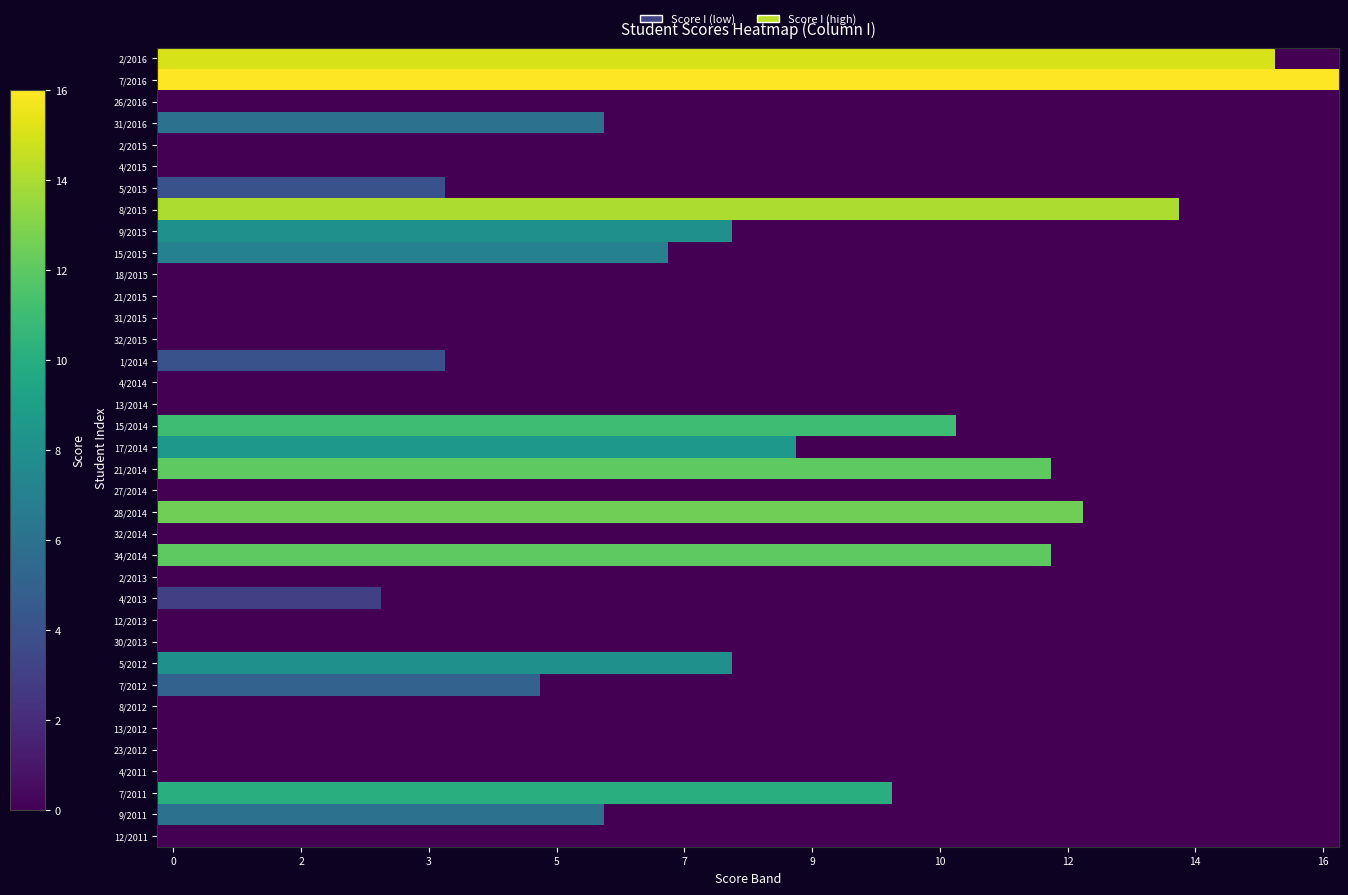

Reading right to left, extract all data points from this chart.

2/2016: 0.0	0.0	15.0	15.0	15.0	15.0	15.0	15.0	15.0	15.0	15.0	15.0	15.0	15.0	15.0	15.0	15.0	15.0	15.0	15.0	15.0	15.0	15.0	15.0	15.0	15.0	15.0	15.0	15.0	15.0	15.0	15.0	15.0	15.0	15.0	15.0	15.0
7/2016: 16.0	16.0	16.0	16.0	16.0	16.0	16.0	16.0	16.0	16.0	16.0	16.0	16.0	16.0	16.0	16.0	16.0	16.0	16.0	16.0	16.0	16.0	16.0	16.0	16.0	16.0	16.0	16.0	16.0	16.0	16.0	16.0	16.0	16.0	16.0	16.0	16.0
26/2016: 0.0	0.0	0.0	0.0	0.0	0.0	0.0	0.0	0.0	0.0	0.0	0.0	0.0	0.0	0.0	0.0	0.0	0.0	0.0	0.0	0.0	0.0	0.0	0.0	0.0	0.0	0.0	0.0	0.0	0.0	0.0	0.0	0.0	0.0	0.0	0.0	0.0
31/2016: 0.0	0.0	0.0	0.0	0.0	0.0	0.0	0.0	0.0	0.0	0.0	0.0	0.0	0.0	0.0	0.0	0.0	0.0	0.0	0.0	0.0	0.0	0.0	6.0	6.0	6.0	6.0	6.0	6.0	6.0	6.0	6.0	6.0	6.0	6.0	6.0	6.0
2/2015: 0.0	0.0	0.0	0.0	0.0	0.0	0.0	0.0	0.0	0.0	0.0	0.0	0.0	0.0	0.0	0.0	0.0	0.0	0.0	0.0	0.0	0.0	0.0	0.0	0.0	0.0	0.0	0.0	0.0	0.0	0.0	0.0	0.0	0.0	0.0	0.0	0.0
4/2015: 0.0	0.0	0.0	0.0	0.0	0.0	0.0	0.0	0.0	0.0	0.0	0.0	0.0	0.0	0.0	0.0	0.0	0.0	0.0	0.0	0.0	0.0	0.0	0.0	0.0	0.0	0.0	0.0	0.0	0.0	0.0	0.0	0.0	0.0	0.0	0.0	0.0
5/2015: 0.0	0.0	0.0	0.0	0.0	0.0	0.0	0.0	0.0	0.0	0.0	0.0	0.0	0.0	0.0	0.0	0.0	0.0	0.0	0.0	0.0	0.0	0.0	0.0	0.0	0.0	0.0	0.0	4.0	4.0	4.0	4.0	4.0	4.0	4.0	4.0	4.0
8/2015: 0.0	0.0	0.0	0.0	0.0	14.0	14.0	14.0	14.0	14.0	14.0	14.0	14.0	14.0	14.0	14.0	14.0	14.0	14.0	14.0	14.0	14.0	14.0	14.0	14.0	14.0	14.0	14.0	14.0	14.0	14.0	14.0	14.0	14.0	14.0	14.0	14.0
9/2015: 0.0	0.0	0.0	0.0	0.0	0.0	0.0	0.0	0.0	0.0	0.0	0.0	0.0	0.0	0.0	0.0	0.0	0.0	0.0	8.0	8.0	8.0	8.0	8.0	8.0	8.0	8.0	8.0	8.0	8.0	8.0	8.0	8.0	8.0	8.0	8.0	8.0
15/2015: 0.0	0.0	0.0	0.0	0.0	0.0	0.0	0.0	0.0	0.0	0.0	0.0	0.0	0.0	0.0	0.0	0.0	0.0	0.0	0.0	0.0	7.0	7.0	7.0	7.0	7.0	7.0	7.0	7.0	7.0	7.0	7.0	7.0	7.0	7.0	7.0	7.0
18/2015: 0.0	0.0	0.0	0.0	0.0	0.0	0.0	0.0	0.0	0.0	0.0	0.0	0.0	0.0	0.0	0.0	0.0	0.0	0.0	0.0	0.0	0.0	0.0	0.0	0.0	0.0	0.0	0.0	0.0	0.0	0.0	0.0	0.0	0.0	0.0	0.0	0.0
21/2015: 0.0	0.0	0.0	0.0	0.0	0.0	0.0	0.0	0.0	0.0	0.0	0.0	0.0	0.0	0.0	0.0	0.0	0.0	0.0	0.0	0.0	0.0	0.0	0.0	0.0	0.0	0.0	0.0	0.0	0.0	0.0	0.0	0.0	0.0	0.0	0.0	0.0
31/2015: 0.0	0.0	0.0	0.0	0.0	0.0	0.0	0.0	0.0	0.0	0.0	0.0	0.0	0.0	0.0	0.0	0.0	0.0	0.0	0.0	0.0	0.0	0.0	0.0	0.0	0.0	0.0	0.0	0.0	0.0	0.0	0.0	0.0	0.0	0.0	0.0	0.0
32/2015: 0.0	0.0	0.0	0.0	0.0	0.0	0.0	0.0	0.0	0.0	0.0	0.0	0.0	0.0	0.0	0.0	0.0	0.0	0.0	0.0	0.0	0.0	0.0	0.0	0.0	0.0	0.0	0.0	0.0	0.0	0.0	0.0	0.0	0.0	0.0	0.0	0.0
1/2014: 0.0	0.0	0.0	0.0	0.0	0.0	0.0	0.0	0.0	0.0	0.0	0.0	0.0	0.0	0.0	0.0	0.0	0.0	0.0	0.0	0.0	0.0	0.0	0.0	0.0	0.0	0.0	0.0	4.0	4.0	4.0	4.0	4.0	4.0	4.0	4.0	4.0
4/2014: 0.0	0.0	0.0	0.0	0.0	0.0	0.0	0.0	0.0	0.0	0.0	0.0	0.0	0.0	0.0	0.0	0.0	0.0	0.0	0.0	0.0	0.0	0.0	0.0	0.0	0.0	0.0	0.0	0.0	0.0	0.0	0.0	0.0	0.0	0.0	0.0	0.0
13/2014: 0.0	0.0	0.0	0.0	0.0	0.0	0.0	0.0	0.0	0.0	0.0	0.0	0.0	0.0	0.0	0.0	0.0	0.0	0.0	0.0	0.0	0.0	0.0	0.0	0.0	0.0	0.0	0.0	0.0	0.0	0.0	0.0	0.0	0.0	0.0	0.0	0.0
15/2014: 0.0	0.0	0.0	0.0	0.0	0.0	0.0	0.0	0.0	0.0	0.0	0.0	11.0	11.0	11.0	11.0	11.0	11.0	11.0	11.0	11.0	11.0	11.0	11.0	11.0	11.0	11.0	11.0	11.0	11.0	11.0	11.0	11.0	11.0	11.0	11.0	11.0
17/2014: 0.0	0.0	0.0	0.0	0.0	0.0	0.0	0.0	0.0	0.0	0.0	0.0	0.0	0.0	0.0	0.0	0.0	8.5	8.5	8.5	8.5	8.5	8.5	8.5	8.5	8.5	8.5	8.5	8.5	8.5	8.5	8.5	8.5	8.5	8.5	8.5	8.5
21/2014: 0.0	0.0	0.0	0.0	0.0	0.0	0.0	0.0	0.0	12.0	12.0	12.0	12.0	12.0	12.0	12.0	12.0	12.0	12.0	12.0	12.0	12.0	12.0	12.0	12.0	12.0	12.0	12.0	12.0	12.0	12.0	12.0	12.0	12.0	12.0	12.0	12.0
27/2014: 0.0	0.0	0.0	0.0	0.0	0.0	0.0	0.0	0.0	0.0	0.0	0.0	0.0	0.0	0.0	0.0	0.0	0.0	0.0	0.0	0.0	0.0	0.0	0.0	0.0	0.0	0.0	0.0	0.0	0.0	0.0	0.0	0.0	0.0	0.0	0.0	0.0
28/2014: 0.0	0.0	0.0	0.0	0.0	0.0	0.0	0.0	12.5	12.5	12.5	12.5	12.5	12.5	12.5	12.5	12.5	12.5	12.5	12.5	12.5	12.5	12.5	12.5	12.5	12.5	12.5	12.5	12.5	12.5	12.5	12.5	12.5	12.5	12.5	12.5	12.5
32/2014: 0.0	0.0	0.0	0.0	0.0	0.0	0.0	0.0	0.0	0.0	0.0	0.0	0.0	0.0	0.0	0.0	0.0	0.0	0.0	0.0	0.0	0.0	0.0	0.0	0.0	0.0	0.0	0.0	0.0	0.0	0.0	0.0	0.0	0.0	0.0	0.0	0.0
34/2014: 0.0	0.0	0.0	0.0	0.0	0.0	0.0	0.0	0.0	12.0	12.0	12.0	12.0	12.0	12.0	12.0	12.0	12.0	12.0	12.0	12.0	12.0	12.0	12.0	12.0	12.0	12.0	12.0	12.0	12.0	12.0	12.0	12.0	12.0	12.0	12.0	12.0
2/2013: 0.0	0.0	0.0	0.0	0.0	0.0	0.0	0.0	0.0	0.0	0.0	0.0	0.0	0.0	0.0	0.0	0.0	0.0	0.0	0.0	0.0	0.0	0.0	0.0	0.0	0.0	0.0	0.0	0.0	0.0	0.0	0.0	0.0	0.0	0.0	0.0	0.0
4/2013: 0.0	0.0	0.0	0.0	0.0	0.0	0.0	0.0	0.0	0.0	0.0	0.0	0.0	0.0	0.0	0.0	0.0	0.0	0.0	0.0	0.0	0.0	0.0	0.0	0.0	0.0	0.0	0.0	0.0	0.0	3.0	3.0	3.0	3.0	3.0	3.0	3.0
12/2013: 0.0	0.0	0.0	0.0	0.0	0.0	0.0	0.0	0.0	0.0	0.0	0.0	0.0	0.0	0.0	0.0	0.0	0.0	0.0	0.0	0.0	0.0	0.0	0.0	0.0	0.0	0.0	0.0	0.0	0.0	0.0	0.0	0.0	0.0	0.0	0.0	0.0
30/2013: 0.0	0.0	0.0	0.0	0.0	0.0	0.0	0.0	0.0	0.0	0.0	0.0	0.0	0.0	0.0	0.0	0.0	0.0	0.0	0.0	0.0	0.0	0.0	0.0	0.0	0.0	0.0	0.0	0.0	0.0	0.0	0.0	0.0	0.0	0.0	0.0	0.0
5/2012: 0.0	0.0	0.0	0.0	0.0	0.0	0.0	0.0	0.0	0.0	0.0	0.0	0.0	0.0	0.0	0.0	0.0	0.0	0.0	8.0	8.0	8.0	8.0	8.0	8.0	8.0	8.0	8.0	8.0	8.0	8.0	8.0	8.0	8.0	8.0	8.0	8.0
7/2012: 0.0	0.0	0.0	0.0	0.0	0.0	0.0	0.0	0.0	0.0	0.0	0.0	0.0	0.0	0.0	0.0	0.0	0.0	0.0	0.0	0.0	0.0	0.0	0.0	0.0	5.0	5.0	5.0	5.0	5.0	5.0	5.0	5.0	5.0	5.0	5.0	5.0
8/2012: 0.0	0.0	0.0	0.0	0.0	0.0	0.0	0.0	0.0	0.0	0.0	0.0	0.0	0.0	0.0	0.0	0.0	0.0	0.0	0.0	0.0	0.0	0.0	0.0	0.0	0.0	0.0	0.0	0.0	0.0	0.0	0.0	0.0	0.0	0.0	0.0	0.0
13/2012: 0.0	0.0	0.0	0.0	0.0	0.0	0.0	0.0	0.0	0.0	0.0	0.0	0.0	0.0	0.0	0.0	0.0	0.0	0.0	0.0	0.0	0.0	0.0	0.0	0.0	0.0	0.0	0.0	0.0	0.0	0.0	0.0	0.0	0.0	0.0	0.0	0.0
23/2012: 0.0	0.0	0.0	0.0	0.0	0.0	0.0	0.0	0.0	0.0	0.0	0.0	0.0	0.0	0.0	0.0	0.0	0.0	0.0	0.0	0.0	0.0	0.0	0.0	0.0	0.0	0.0	0.0	0.0	0.0	0.0	0.0	0.0	0.0	0.0	0.0	0.0
4/2011: 0.0	0.0	0.0	0.0	0.0	0.0	0.0	0.0	0.0	0.0	0.0	0.0	0.0	0.0	0.0	0.0	0.0	0.0	0.0	0.0	0.0	0.0	0.0	0.0	0.0	0.0	0.0	0.0	0.0	0.0	0.0	0.0	0.0	0.0	0.0	0.0	0.0
7/2011: 0.0	0.0	0.0	0.0	0.0	0.0	0.0	0.0	0.0	0.0	0.0	0.0	0.0	0.0	10.0	10.0	10.0	10.0	10.0	10.0	10.0	10.0	10.0	10.0	10.0	10.0	10.0	10.0	10.0	10.0	10.0	10.0	10.0	10.0	10.0	10.0	10.0
9/2011: 0.0	0.0	0.0	0.0	0.0	0.0	0.0	0.0	0.0	0.0	0.0	0.0	0.0	0.0	0.0	0.0	0.0	0.0	0.0	0.0	0.0	0.0	0.0	6.0	6.0	6.0	6.0	6.0	6.0	6.0	6.0	6.0	6.0	6.0	6.0	6.0	6.0
12/2011: 0.0	0.0	0.0	0.0	0.0	0.0	0.0	0.0	0.0	0.0	0.0	0.0	0.0	0.0	0.0	0.0	0.0	0.0	0.0	0.0	0.0	0.0	0.0	0.0	0.0	0.0	0.0	0.0	0.0	0.0	0.0	0.0	0.0	0.0	0.0	0.0	0.0